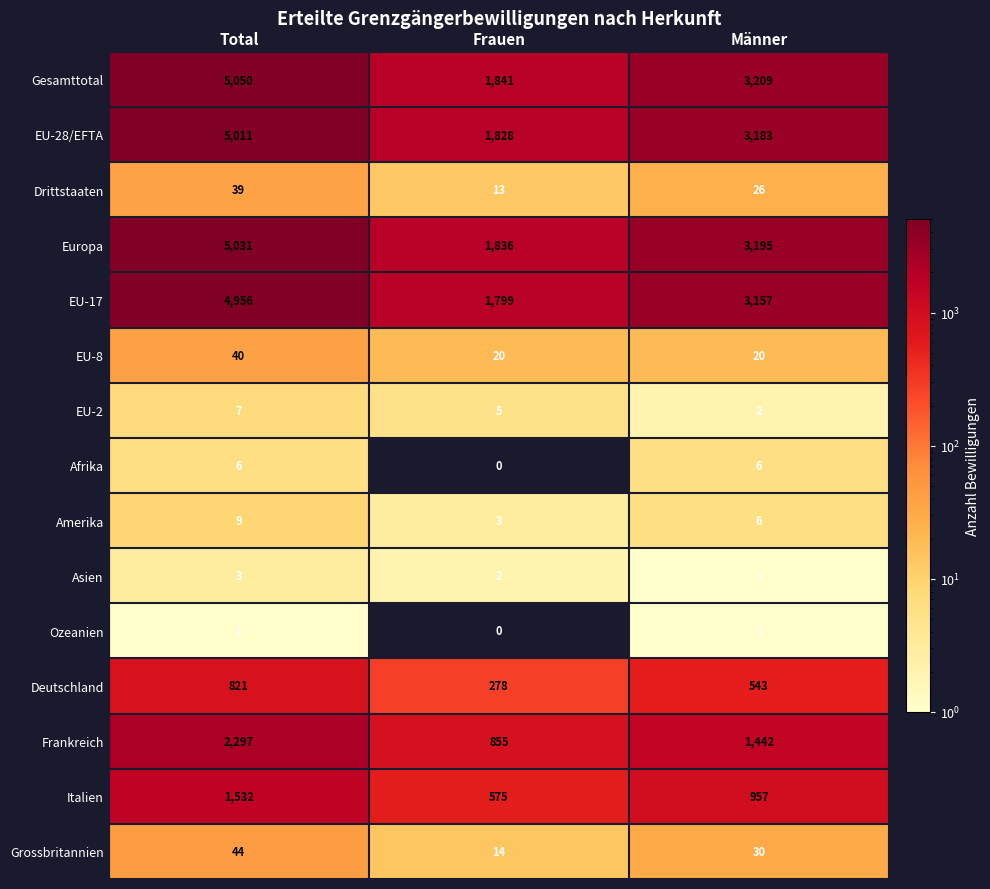

What is the difference between the highest and lowest values at Frauen?

1841